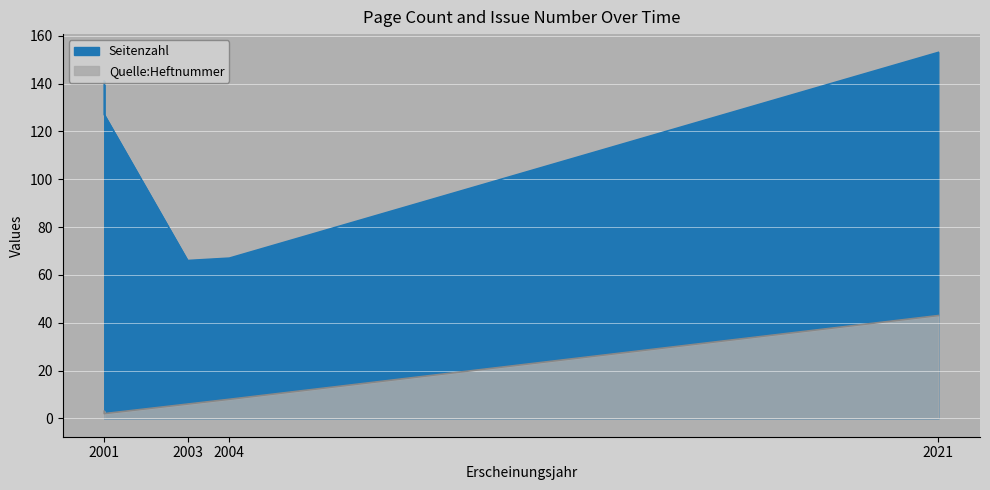

Is the value of Quelle:Heftnummer at 2003 greater than the value of Seitenzahl at 2003?

No